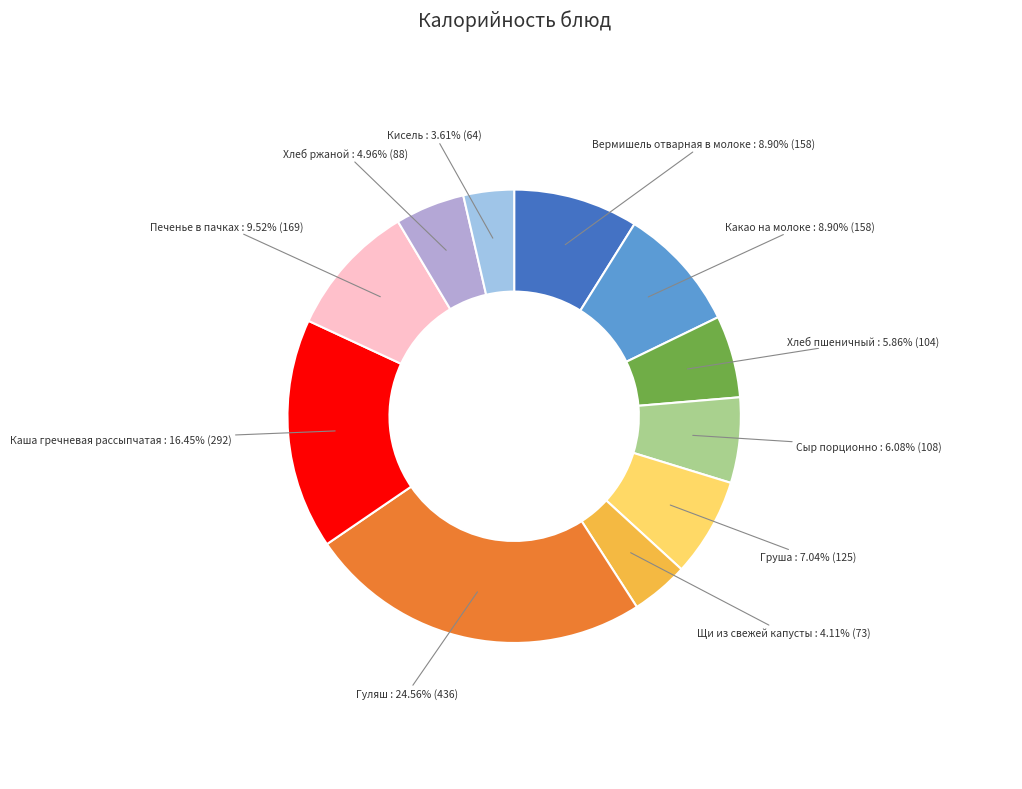

Combined, what portion of the pie is Кисель and Гуляш?

28.2%